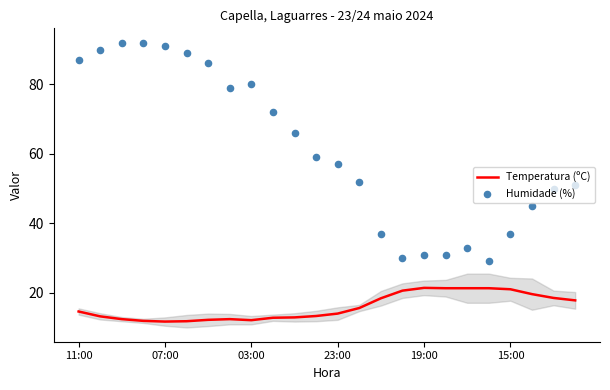

Which series contains the lowest Y value?

Temperatura (ºC)